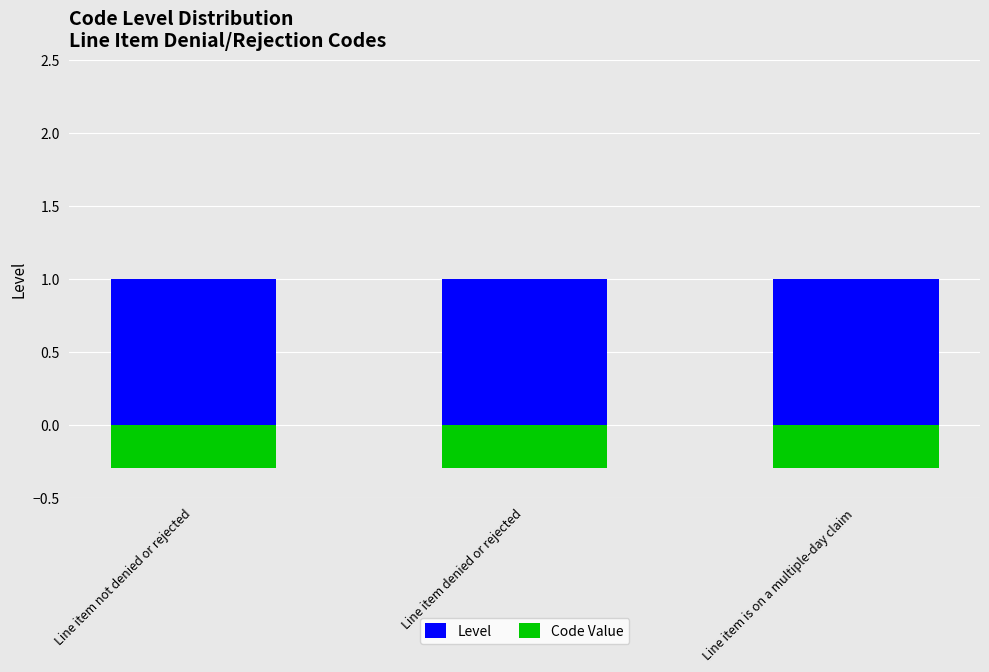

Which category has the highest value in the Level series?

Line item not denied or rejected